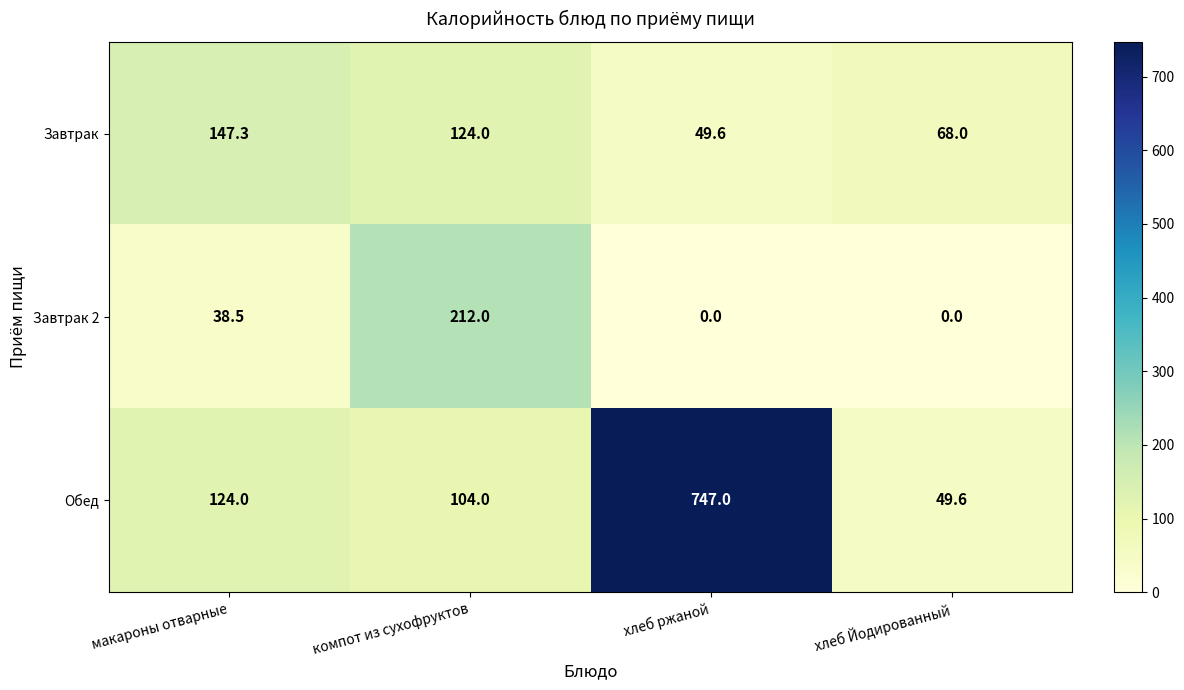

What is the total value across all series at хлеб Йодированный?

117.6